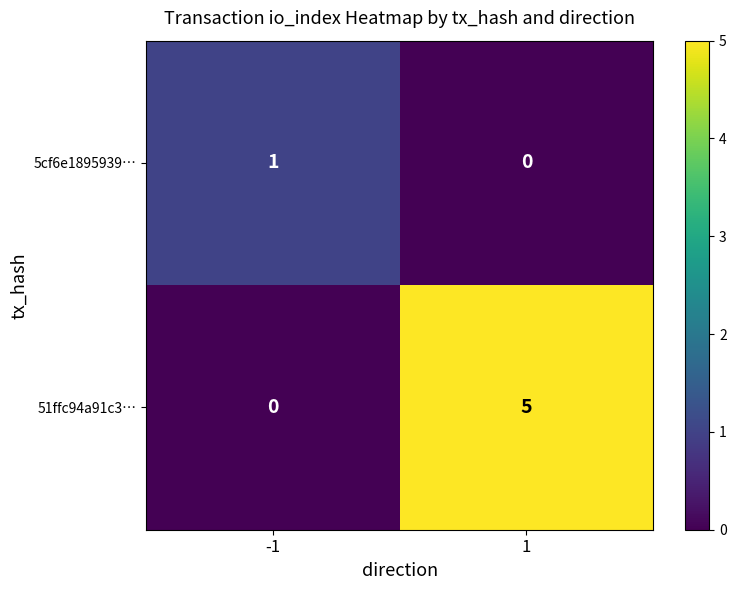

What is the maximum value for 51ffc94a91c3…?

5